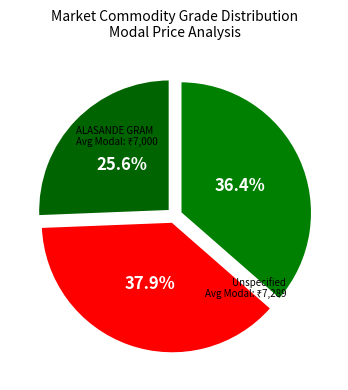

Is there a majority slice in this chart?

No